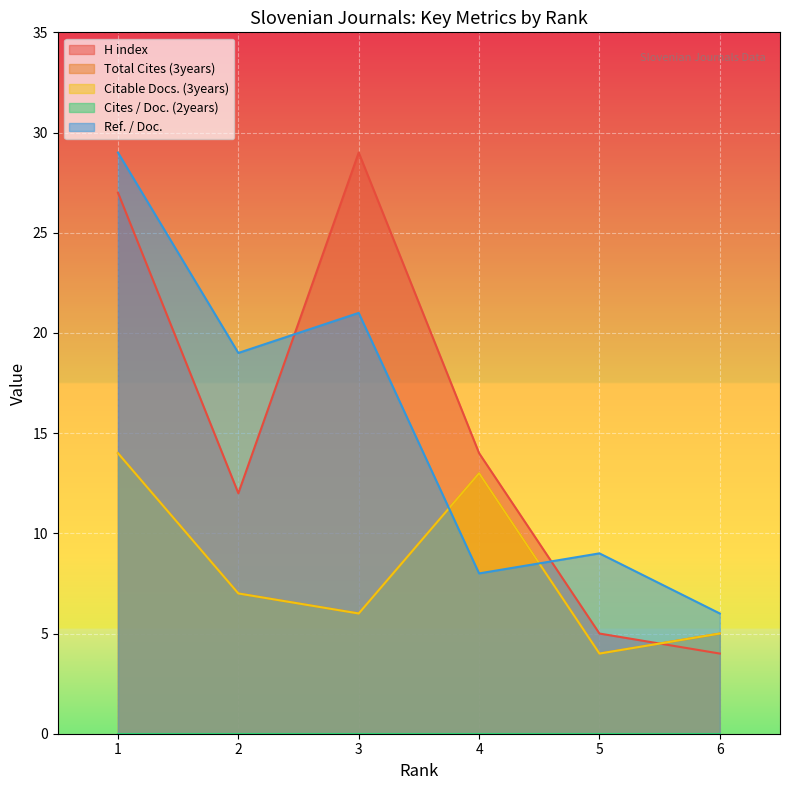

What is the spread (max minus min) of values at 2?

12